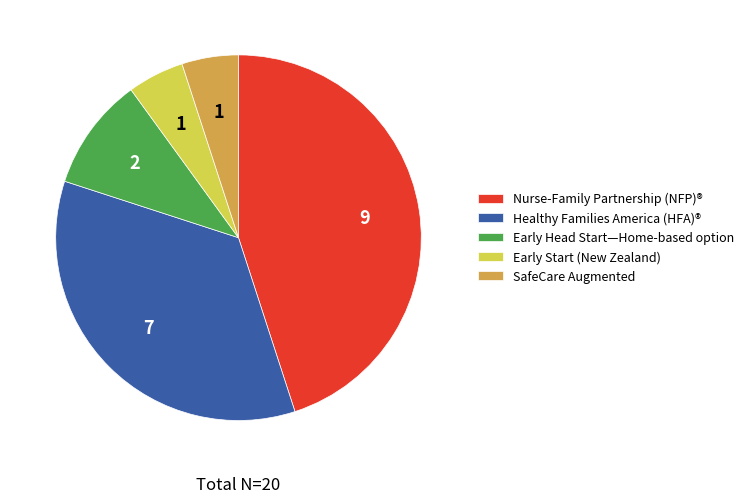

Is it true that Early Start (New Zealand) is 1% of the pie?

False